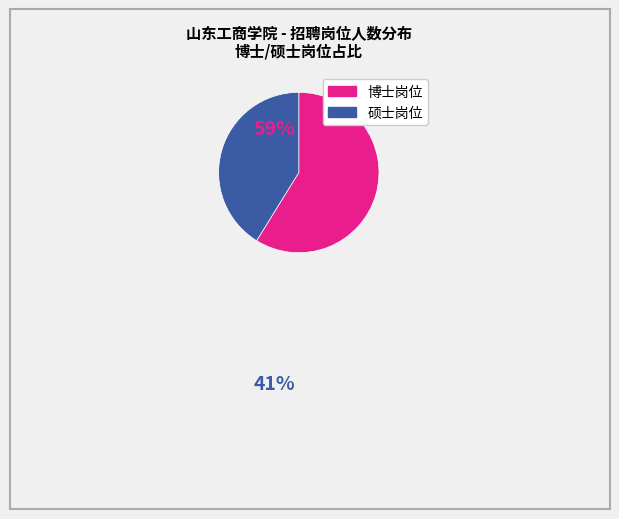

How many slices are in this pie chart?

2